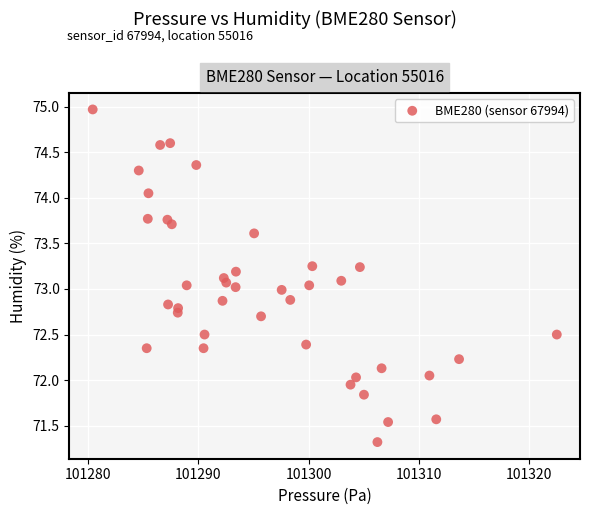

Count the number of points in this scatter plot.

40